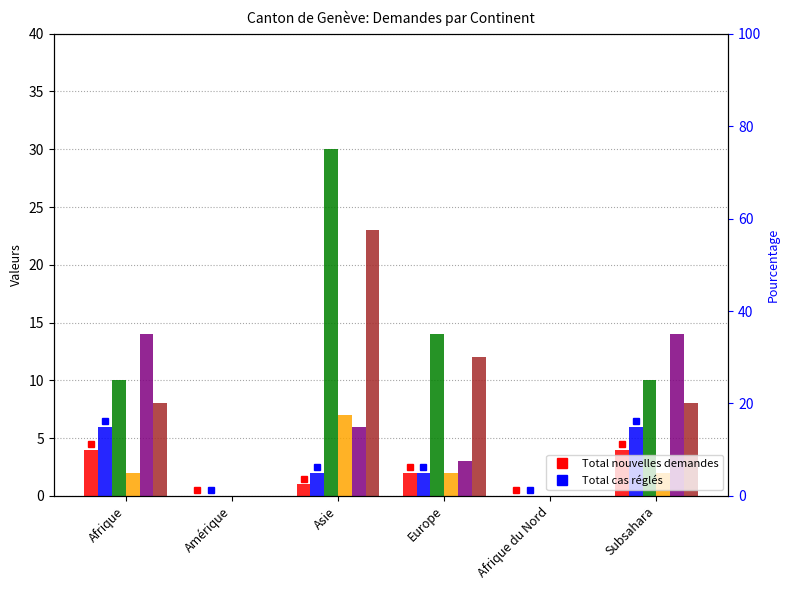

True or false: Extinctions asile has a value of 0 at Amérique.

True